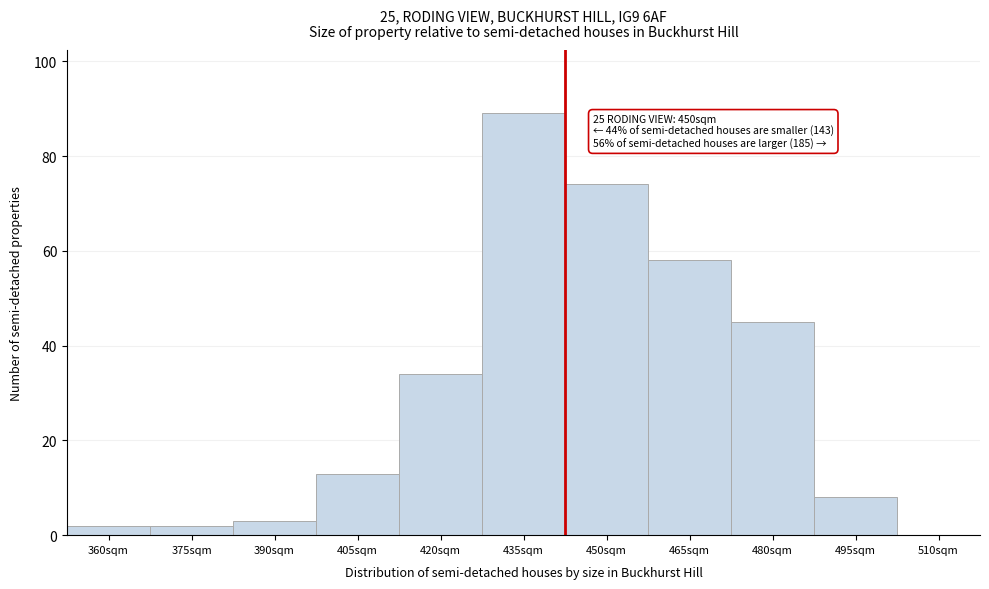

Reading left to right, extract all data points from this chart.

360sqm=2	375sqm=2	390sqm=3	405sqm=13	420sqm=34	435sqm=89	450sqm=74	465sqm=58	480sqm=45	495sqm=8	510sqm=0